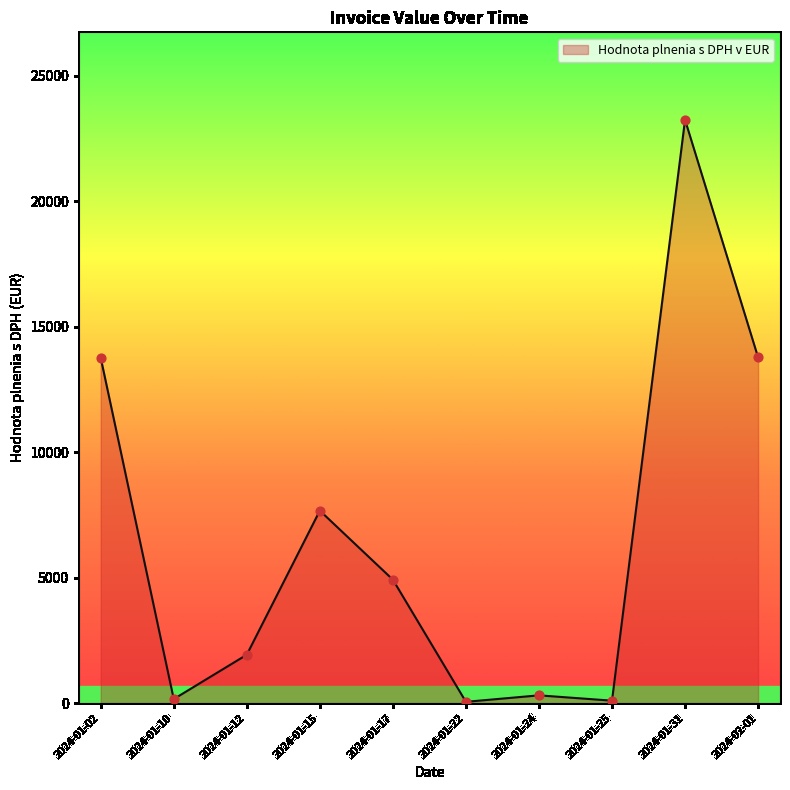

Which category has the highest value across all series?

2024-01-31